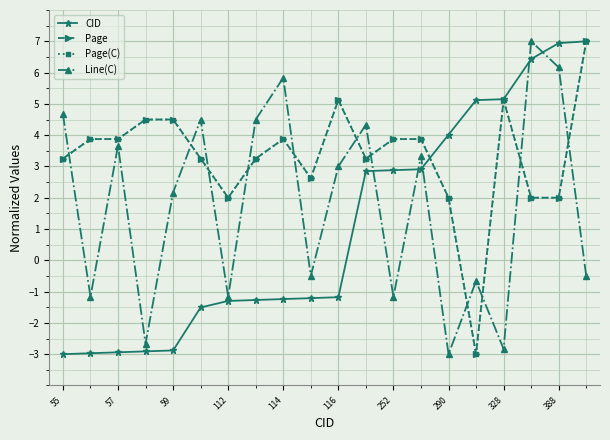

At which label is Page closest to 2?

112